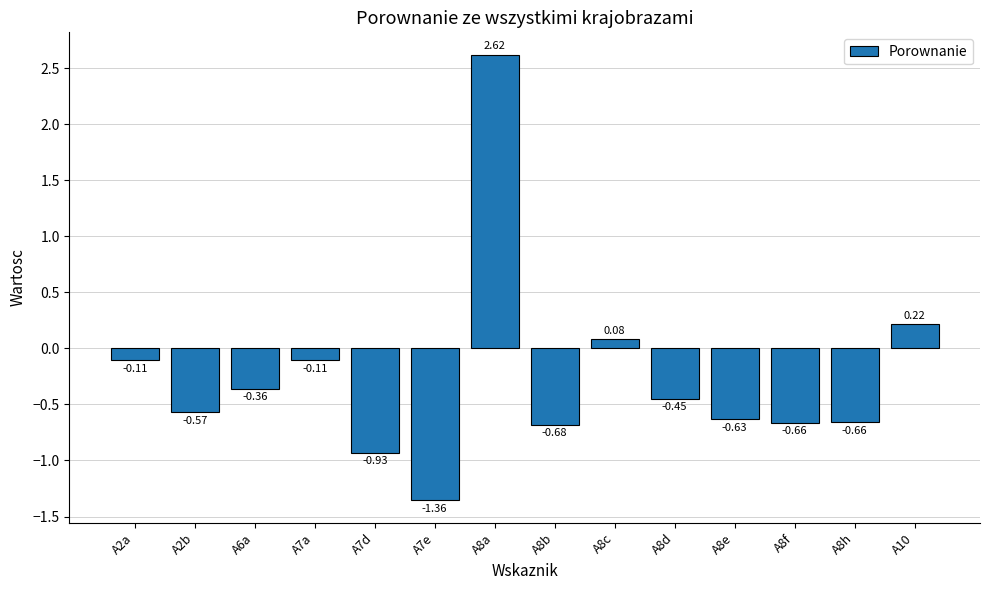

Between A8e and A6a, which is larger?

A6a